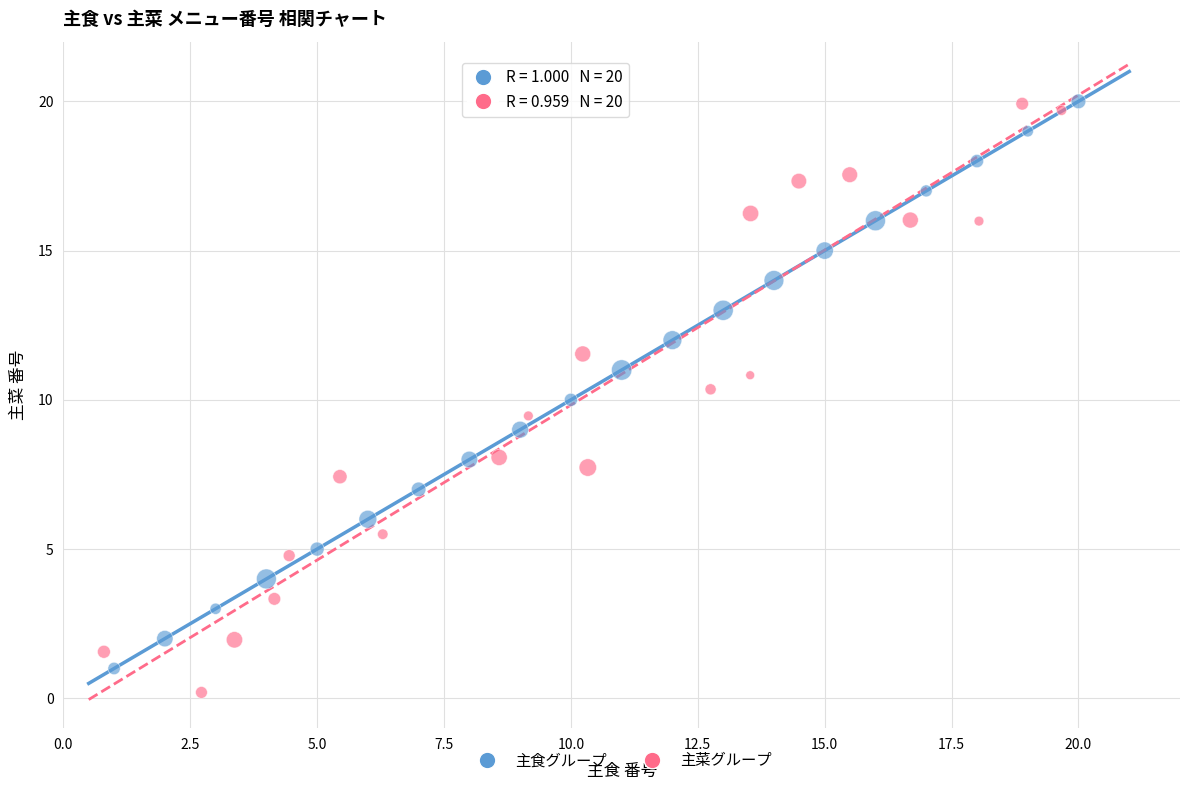

Which series contains the lowest Y value?

主菜グループ